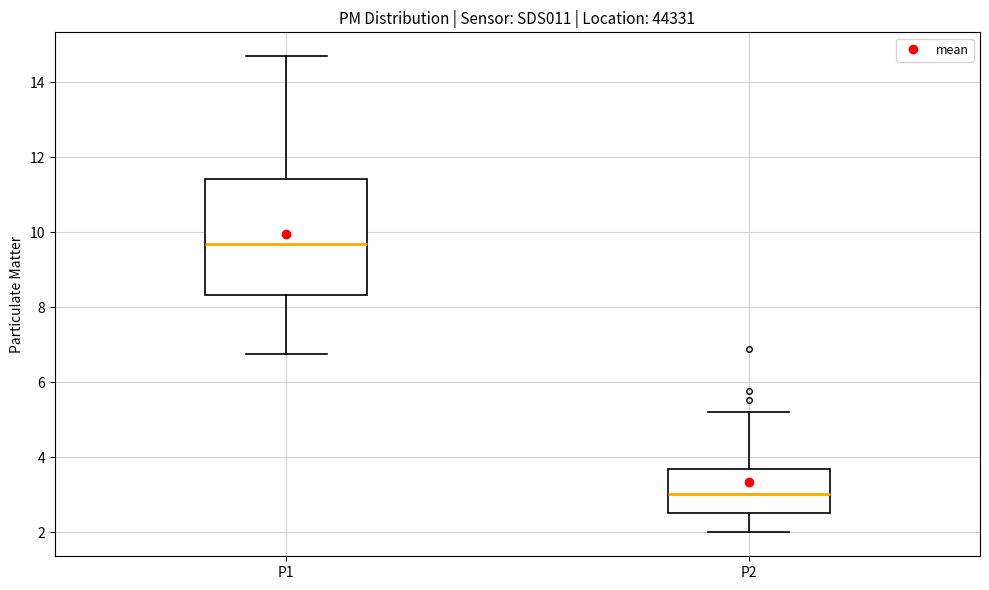

Comparing the boxes themselves (not the whiskers), which one is the tallest?

P1